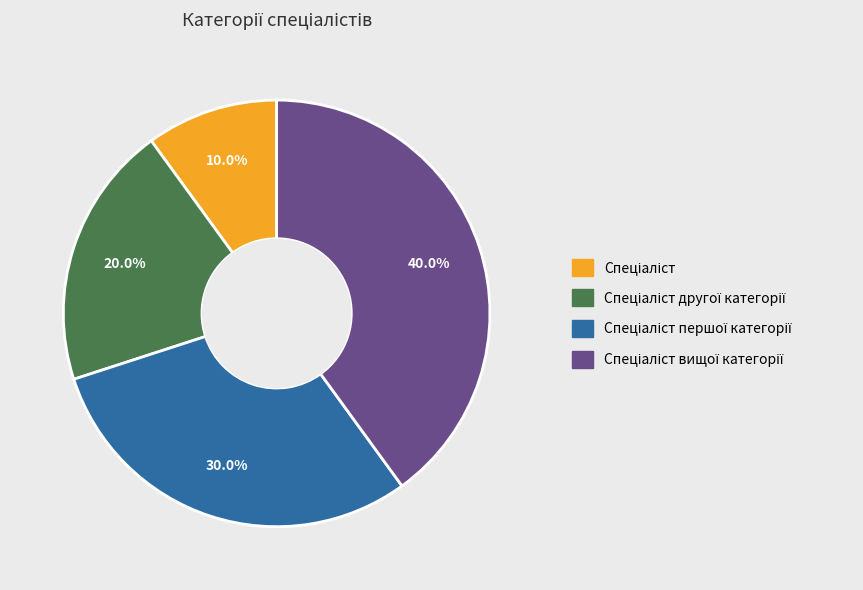

Does any single category account for the majority?

No